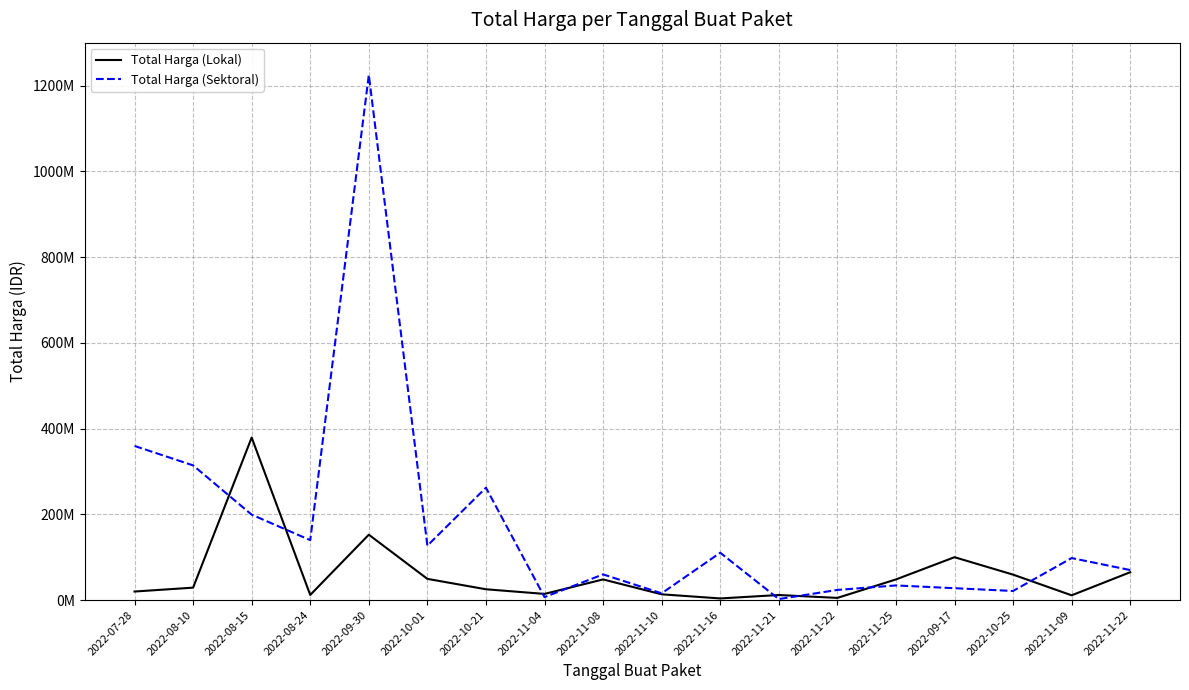

Is this an area chart (filled region under the line)?

No